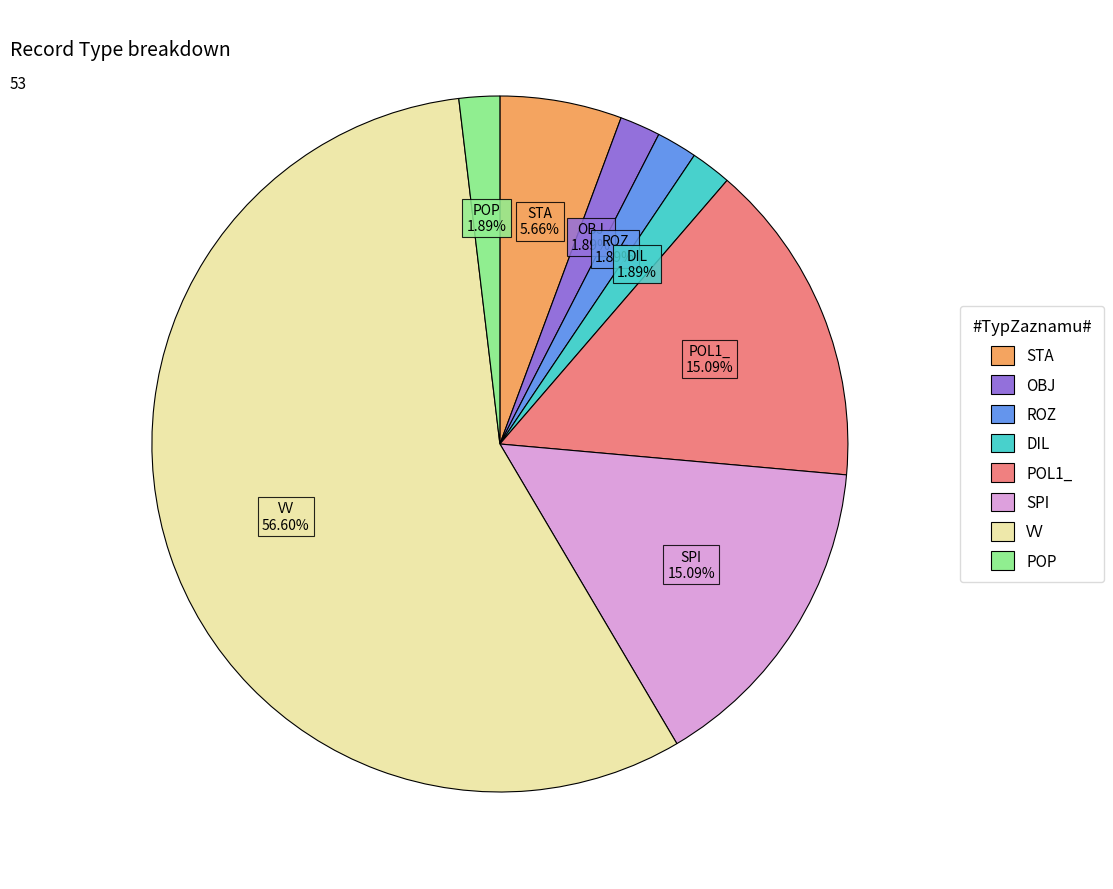

To the nearest percent, what percentage of the pie is VV?

57%